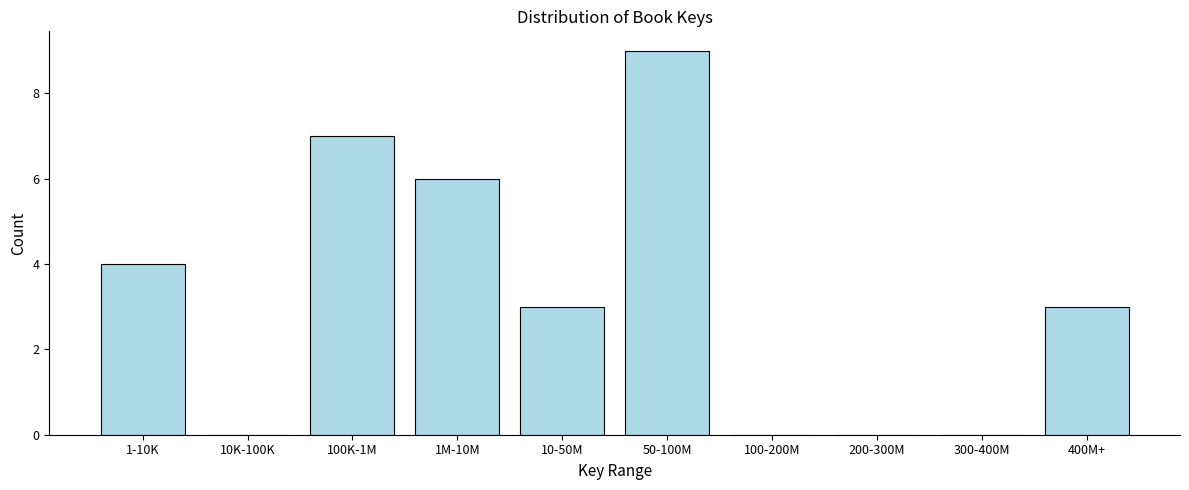

Reading left to right, list all the values displayed in this chart.

1-10K=4	10K-100K=0	100K-1M=7	1M-10M=6	10-50M=3	50-100M=9	100-200M=0	200-300M=0	300-400M=0	400M+=3